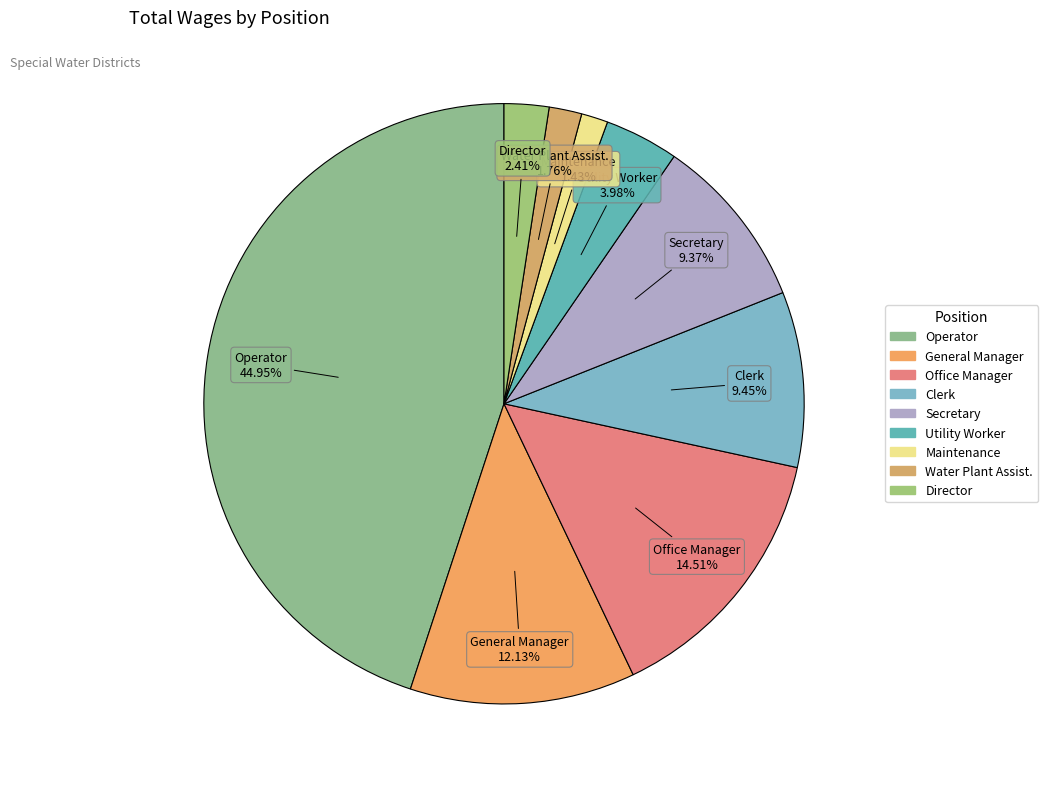

To the nearest percent, what percentage of the pie is General Manager?

12%